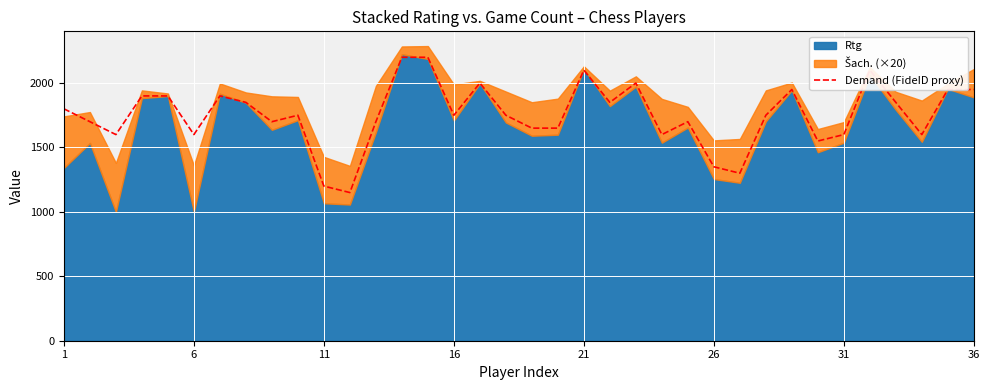

What is the lowest value of the Demand (FideID proxy) series?

1150